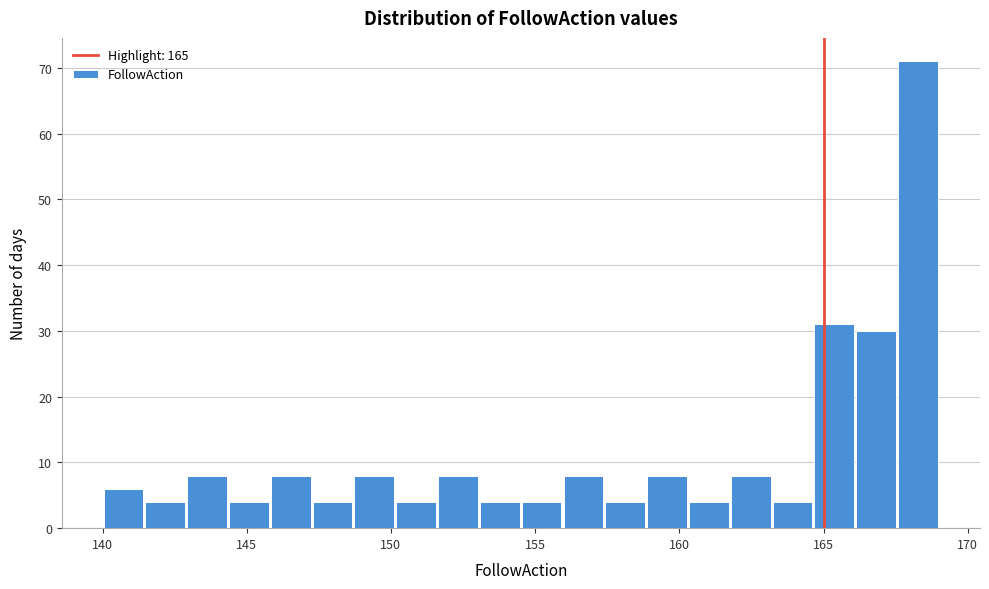

Around what value on the x-axis is the tallest bar? Give the approximate position of its centre, as read against the axis.

168.5